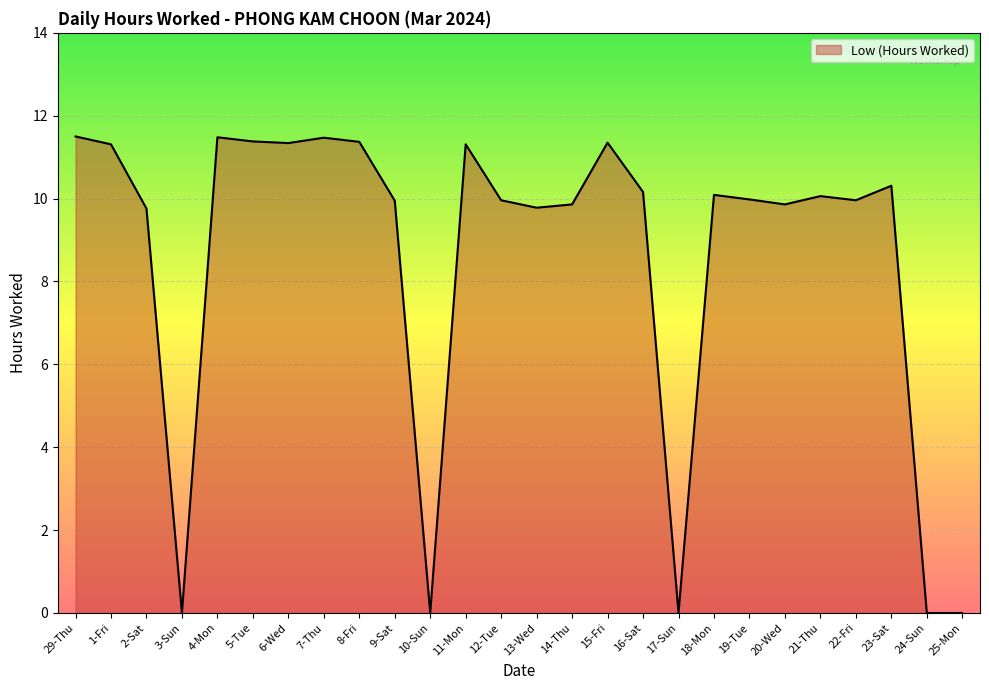

What position from the right is 8-Fri?

18